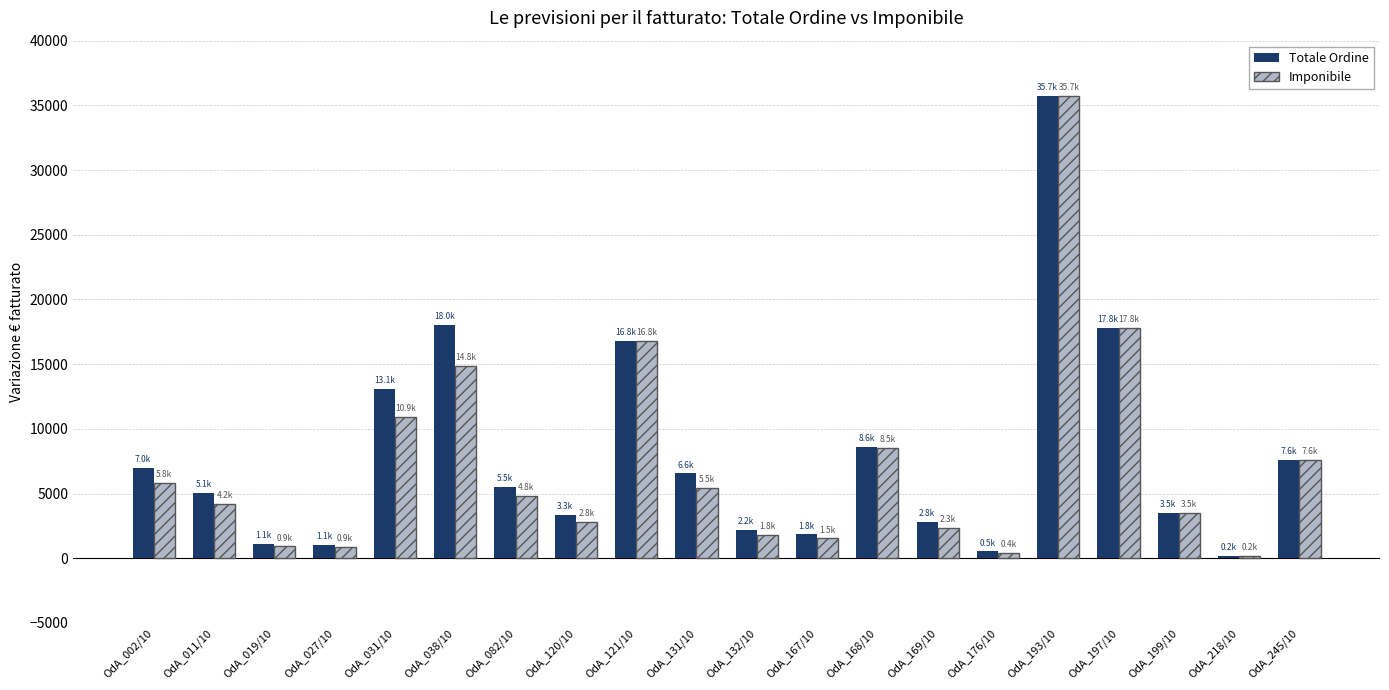

Does the chart contain stacked bars?

No